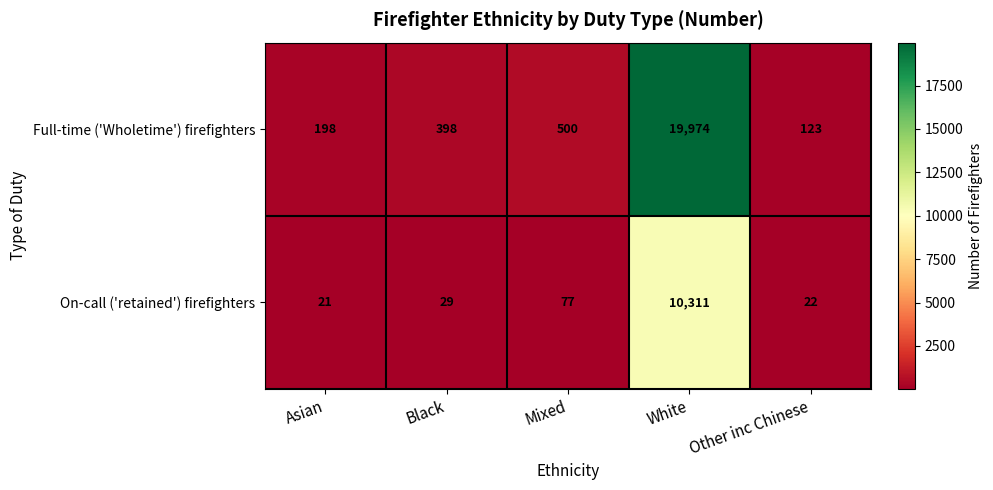

True or false: Full-time ('Wholetime') firefighters has a value of 8685 at White.

False